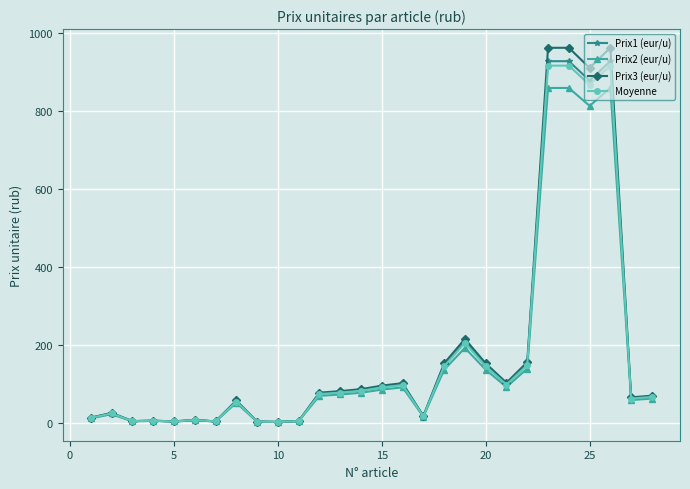

True or false: Prix1 (eur/u) has more than 2 interior local peaks.

True